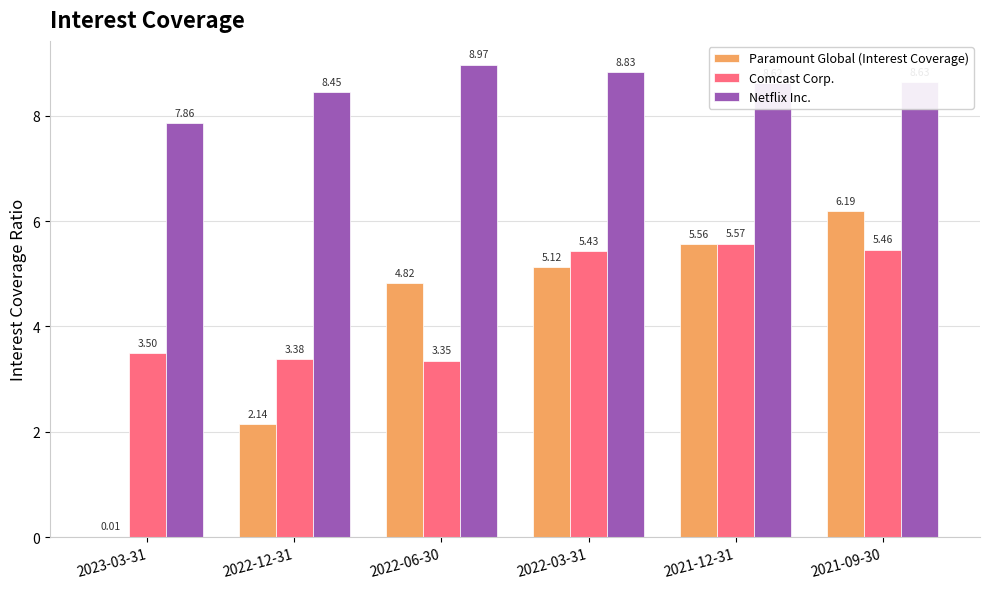

Is the value of Comcast Corp. at 2022-03-31 greater than the value of Netflix Inc. at 2022-06-30?

No